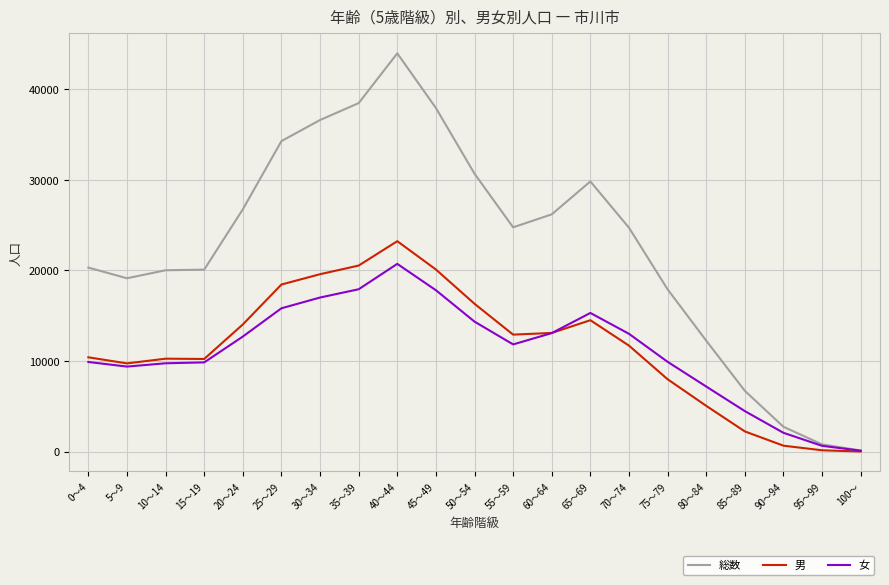

The value of 女 at 30～34 is 9485. True or false?

False